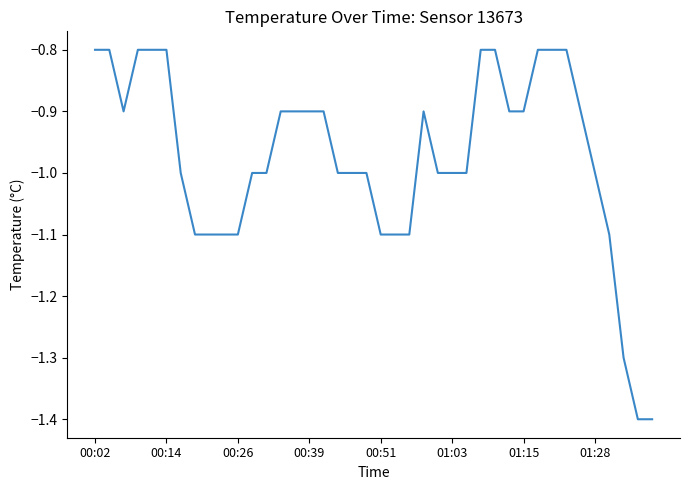

What is the difference between the maximum and minimum values?

0.6